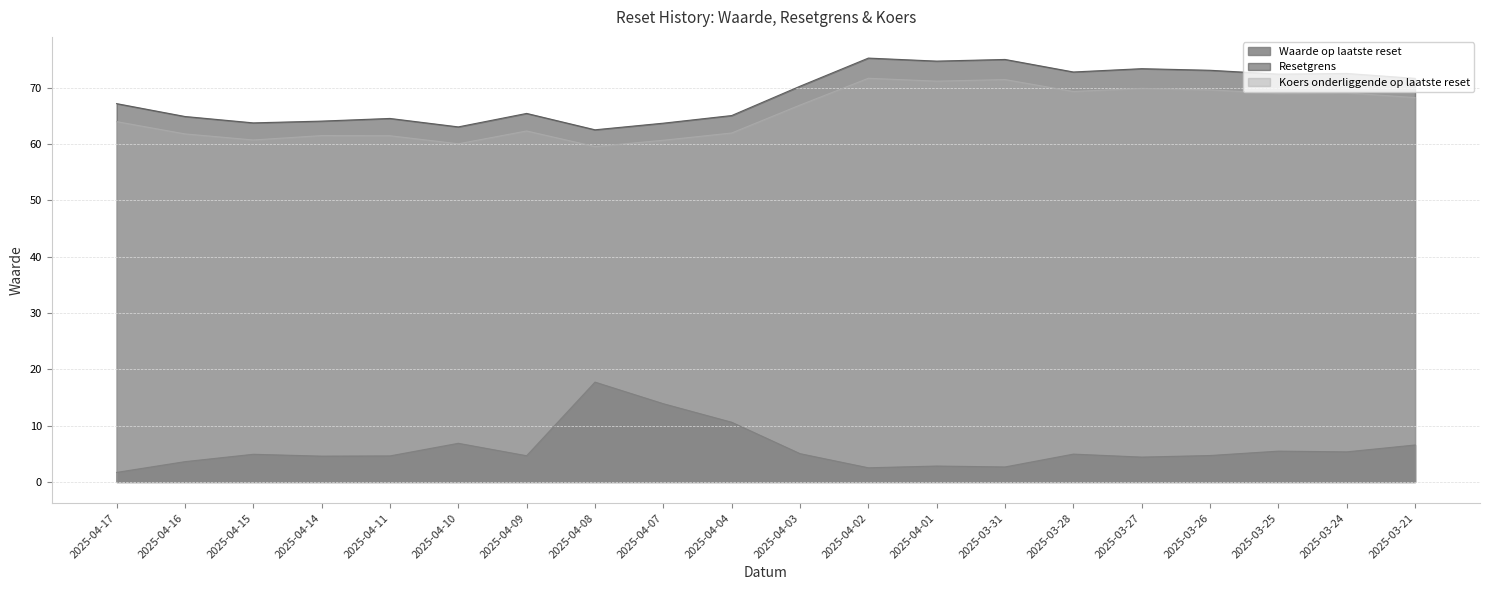

True or false: Resetgrens has a value of 43.7 at 2025-04-17.

False